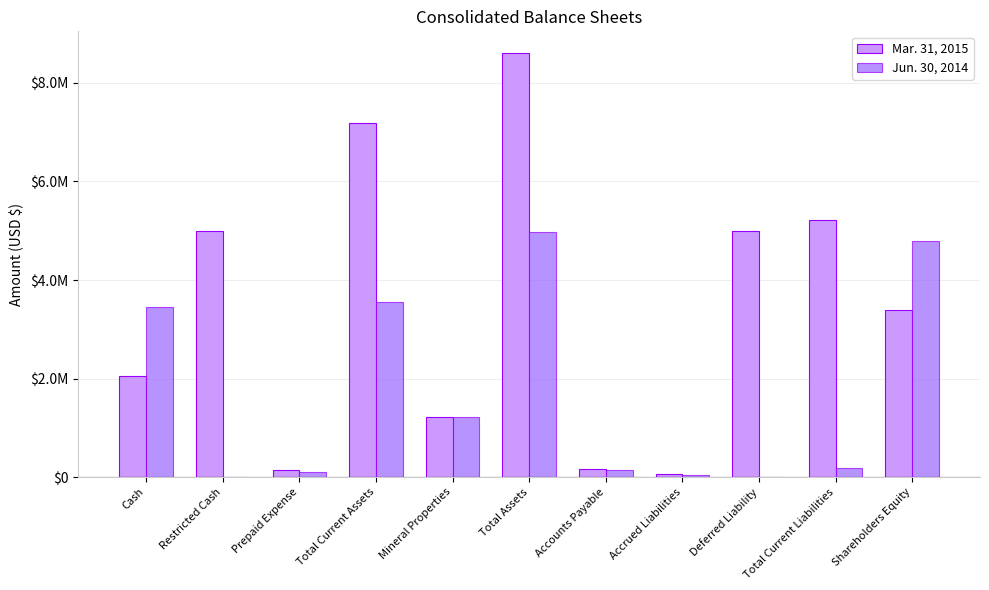

Which series has the largest total across all categories?

Mar. 31, 2015